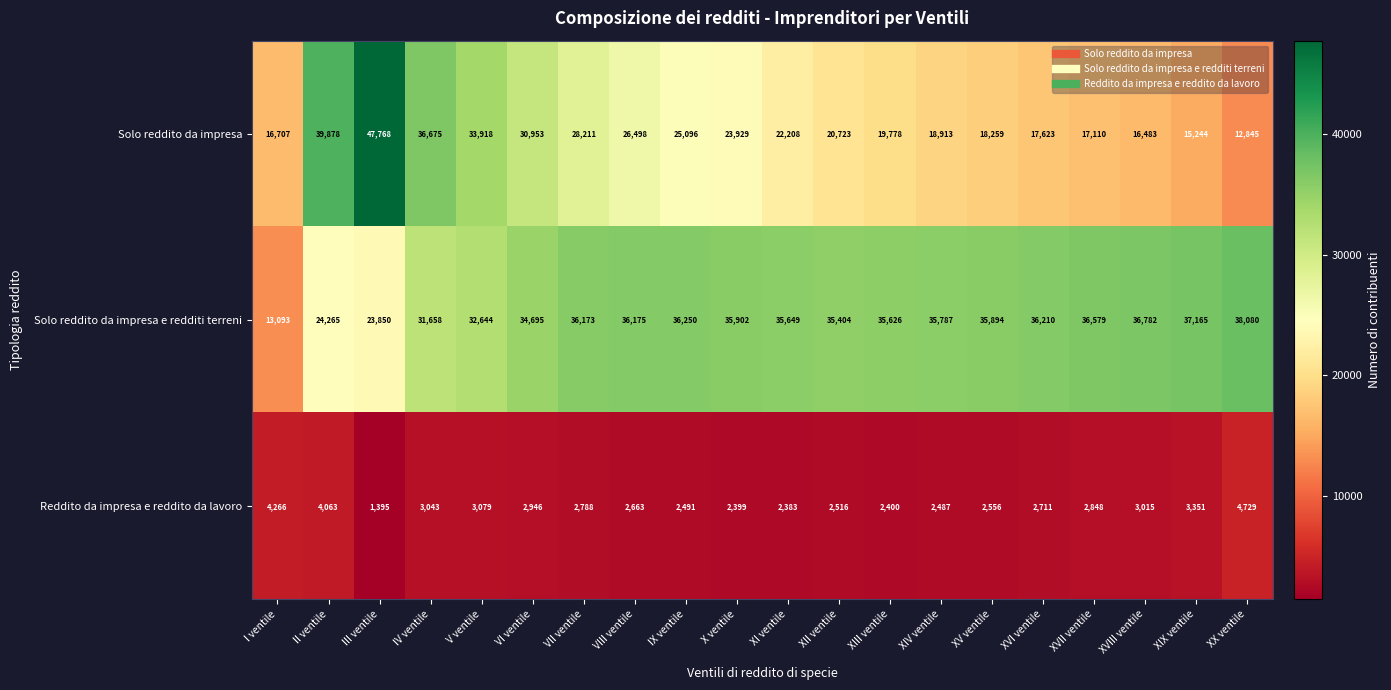

Which series has the largest total across all categories?

Solo reddito da impresa e redditi terreni